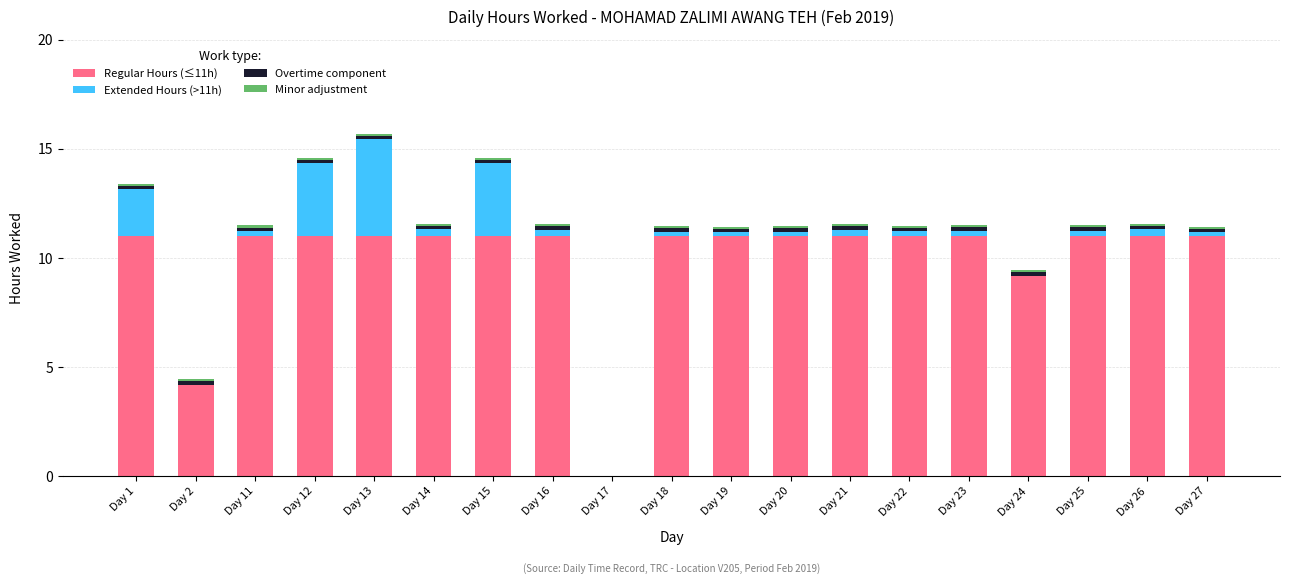

The value of Regular Hours (≤11h) at Day 22 is 11.0. True or false?

True